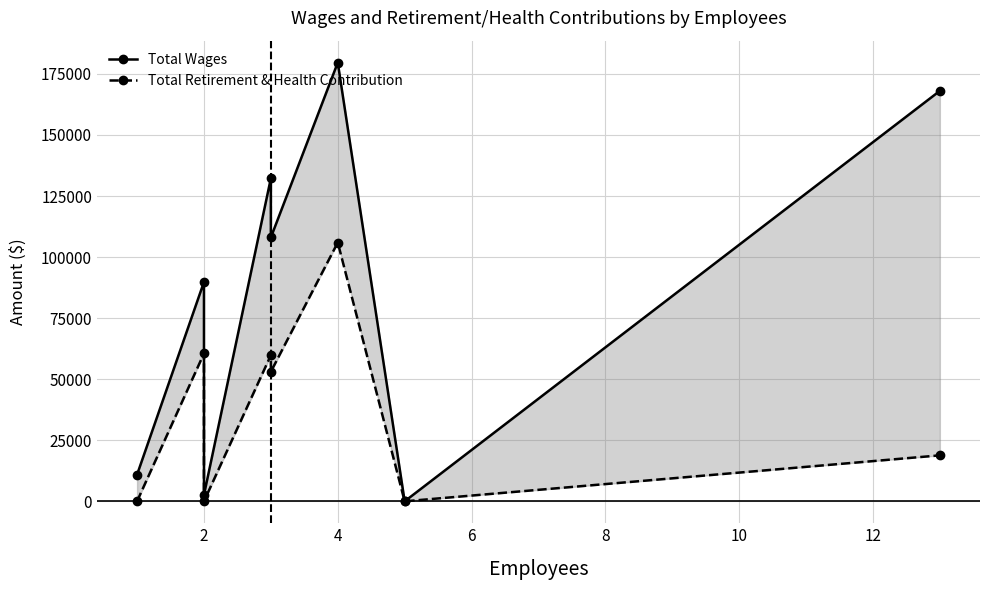

What is the difference between the maximum and minimum values in the Total Retirement & Health Contribution series?

105972